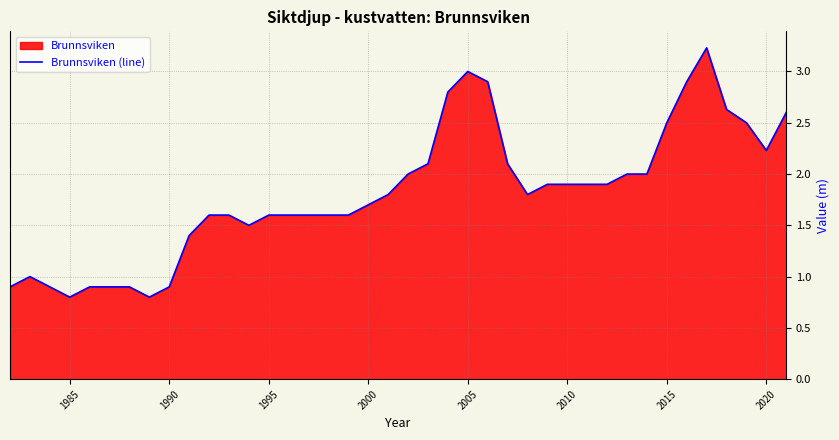

What is the difference between the maximum and minimum values?

2.4